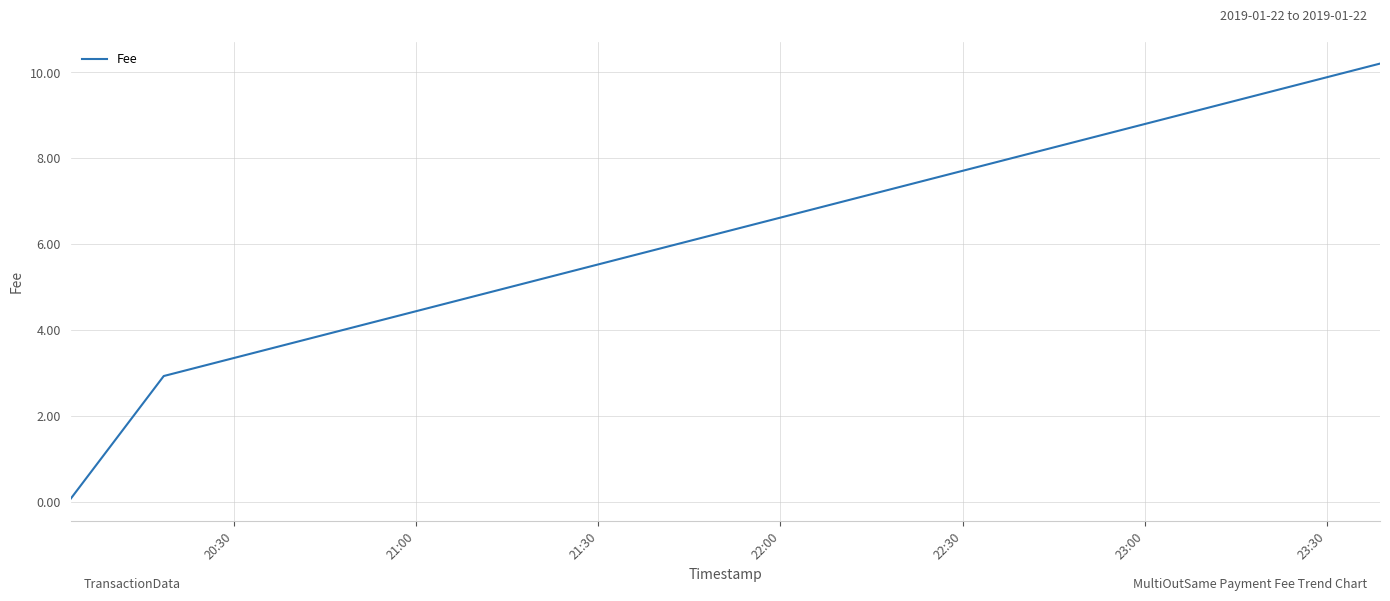

What is the difference between the maximum and minimum values?

10.1